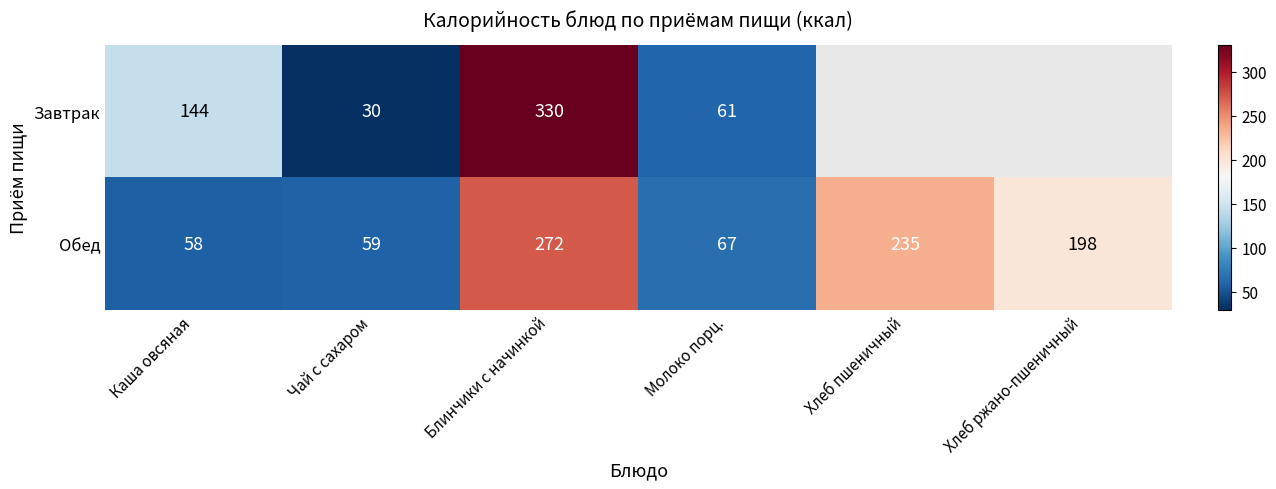

Read the Обед value at Молоко порц., to the nearest 5.

65